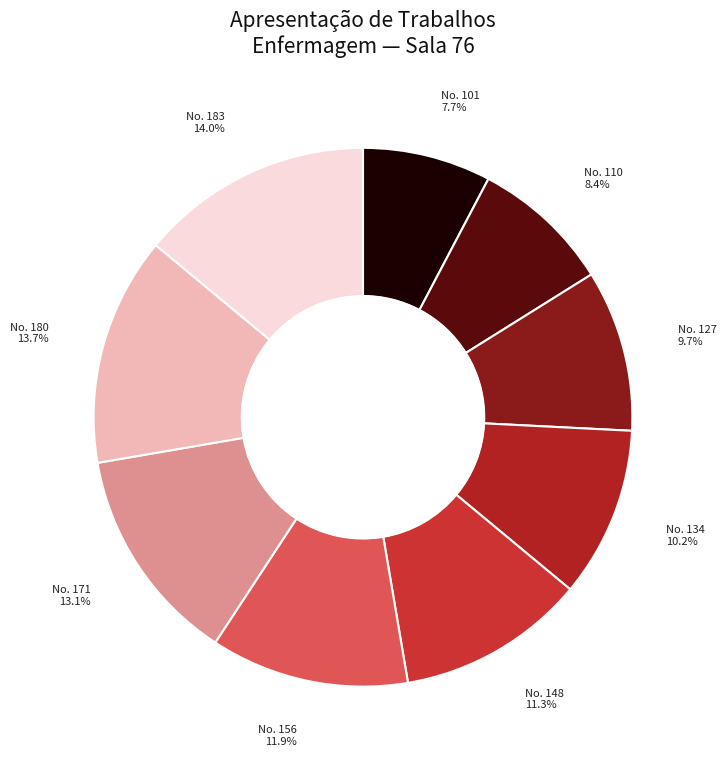

Does No. 156 account for over 50% of the chart?

No